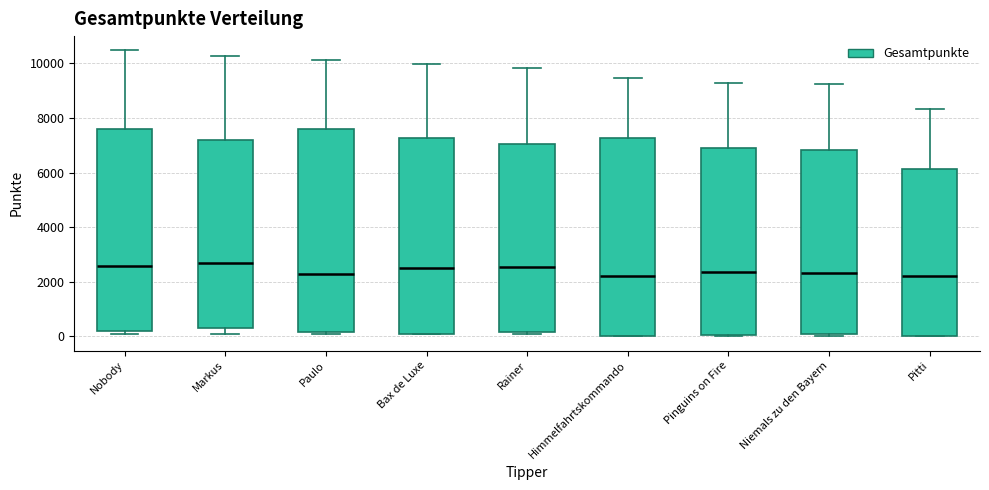

Reading left to right, transcribe this box plot: for each box, give where its median line is, the range the box spans, and where its two whiskers end, as read against the y-axis. The values are not printed on the chart, so give them approximately, as read against the axis.

Nobody: median 2600, box 200 to 7600, whiskers 200 (just below the box's lower edge) to 10400
Markus: median 2600, box 400 to 7200, whiskers 200 to 10200
Paulo: median 2200, box 200 to 7600, whiskers 200 to 10200
Bax de Luxe: median 2600, box 200 to 7200, whiskers 200 to 10000
Rainer: median 2600, box 200 to 7000, whiskers 200 to 9800
Himmelfahrtskommando: median 2200, box 0 to 7200, whiskers 0 to 9400
Pinguins on Fire: median 2400, box 0 to 7000, whiskers 0 to 9200
Niemals zu den Bayern: median 2400, box 200 to 6800, whiskers 0 to 9200
Pitti: median 2200, box 0 to 6200, whiskers 0 to 8400